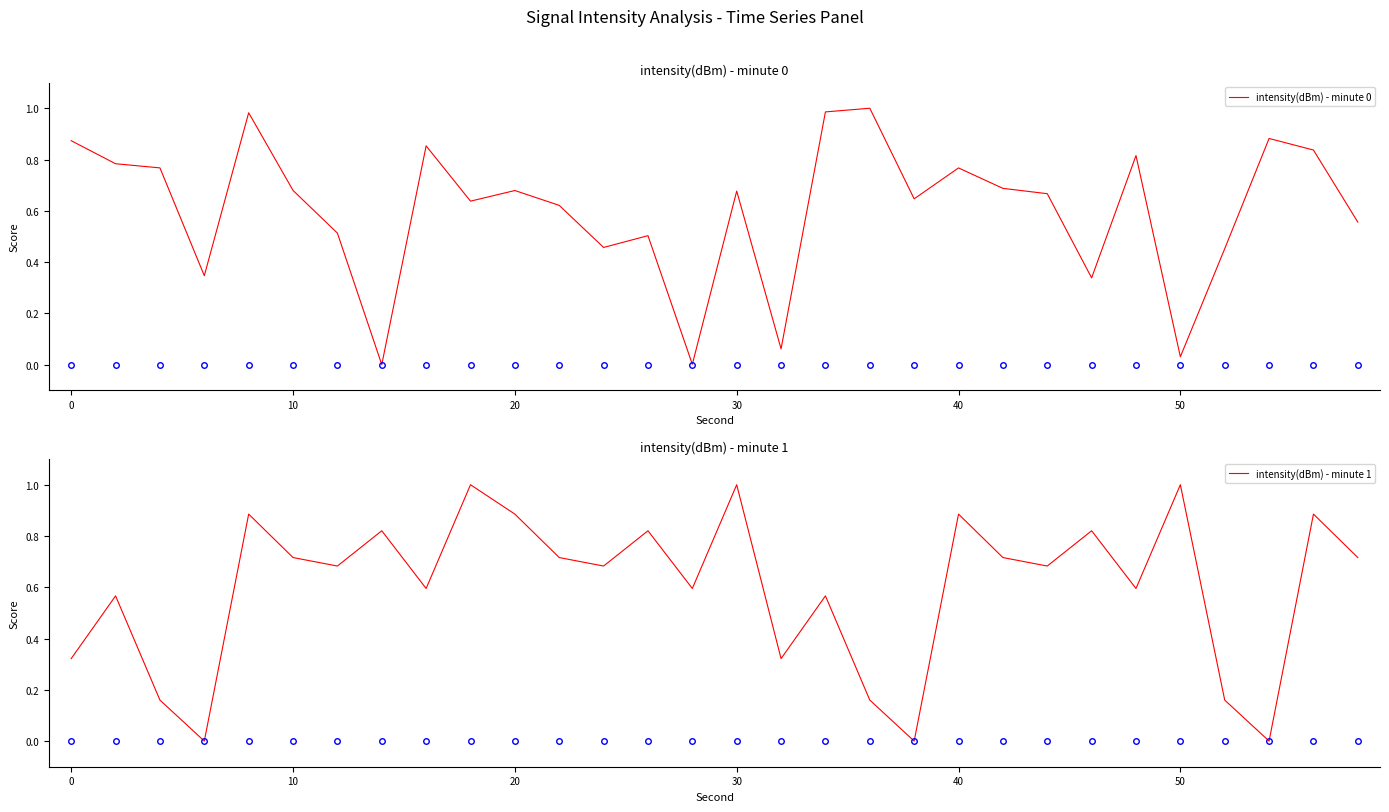

Is it true that intensity(dBm) - minute 0 equals 1.5 at 17?

False